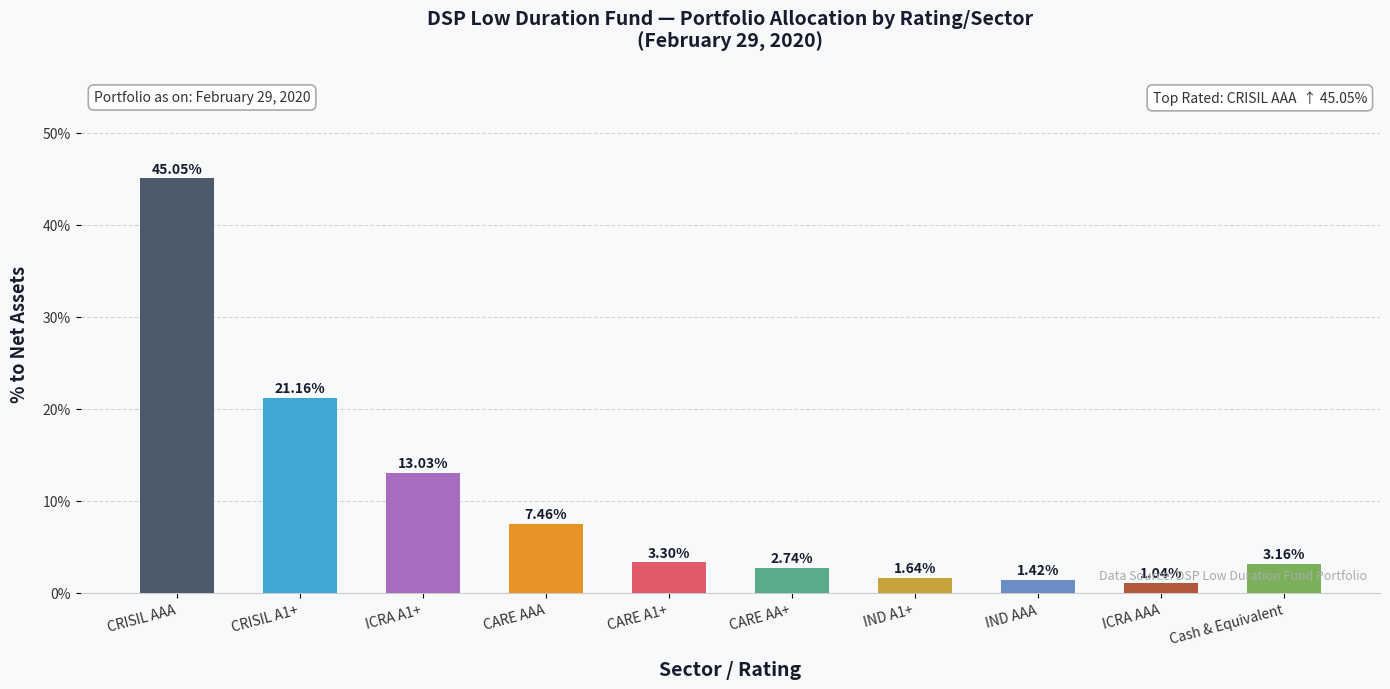

List the labels in order of value, largest first.

CRISIL AAA, CRISIL A1+, ICRA A1+, CARE AAA, CARE A1+, Cash & Equivalent, CARE AA+, IND A1+, IND AAA, ICRA AAA